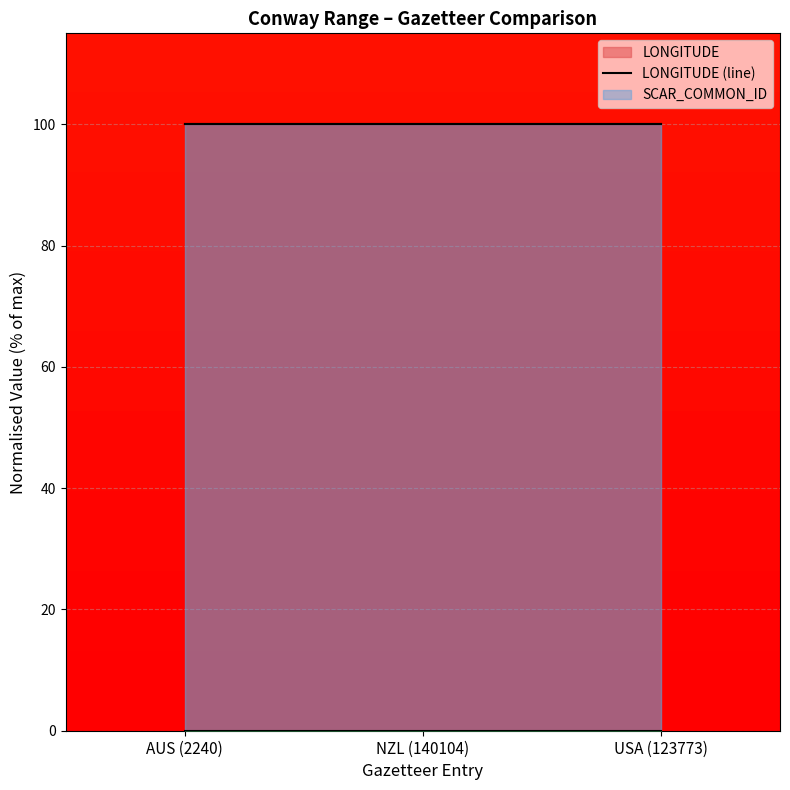

Rank the series at USA (123773) from highest to lowest value.

LONGITUDE (line), SCAR_COMMON_ID (line), RELIC_FLAG (line)